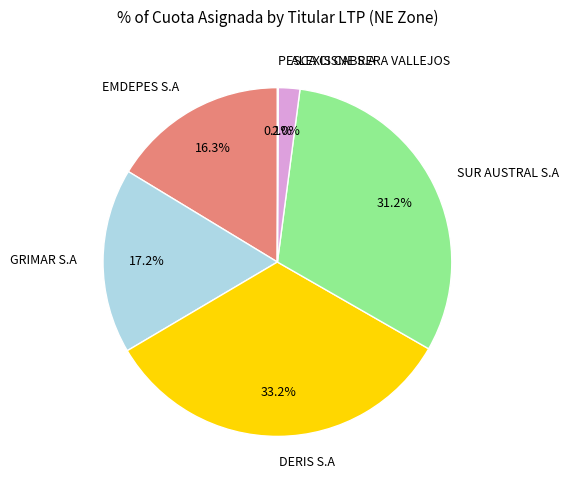

Do DERIS S.A and GRIMAR S.A together represent more than half of the pie?

Yes